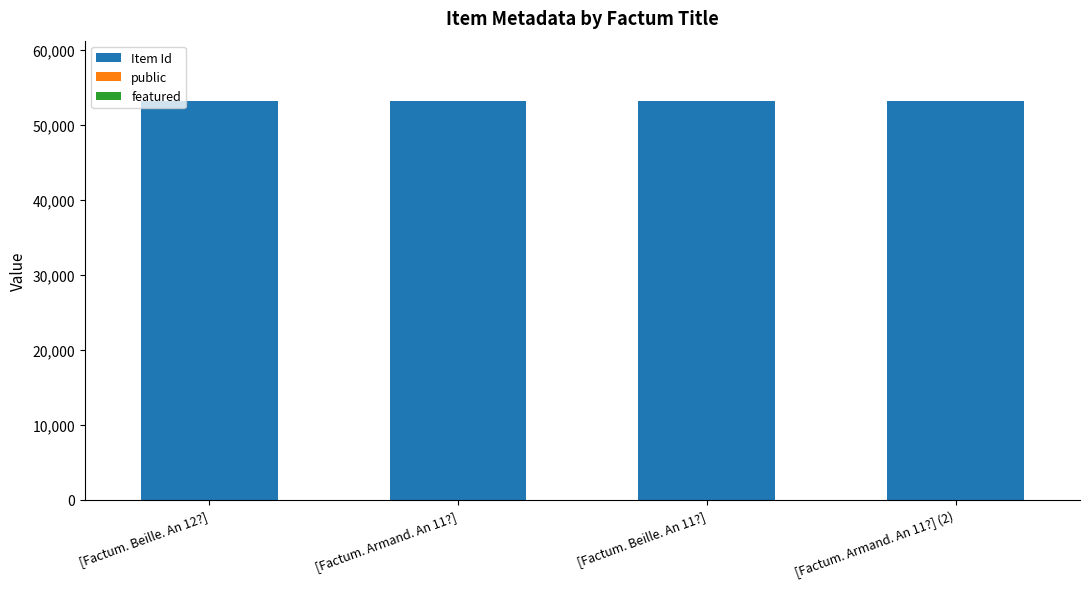

What is the sum of all Item Id values?

212822